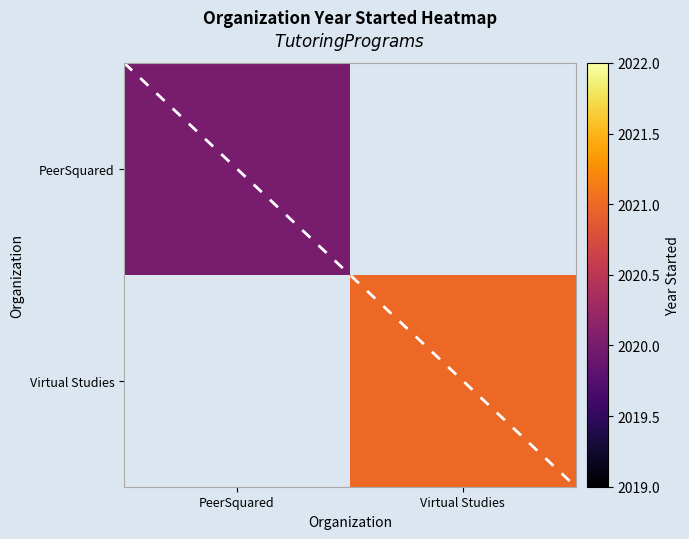

Which series has the largest range (max minus min)?

PeerSquared